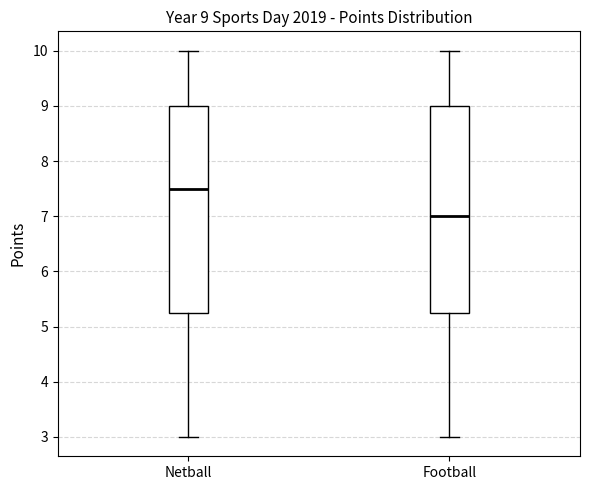

Which box's median line is the highest?

Netball